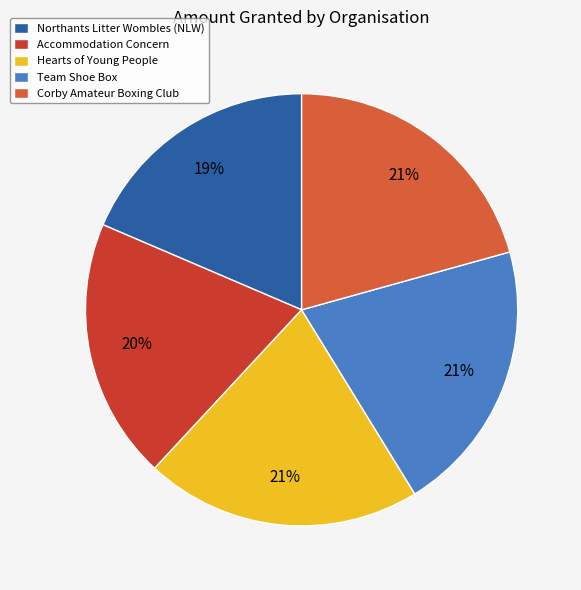

To the nearest percent, what portion does Accommodation Concern represent?

20%